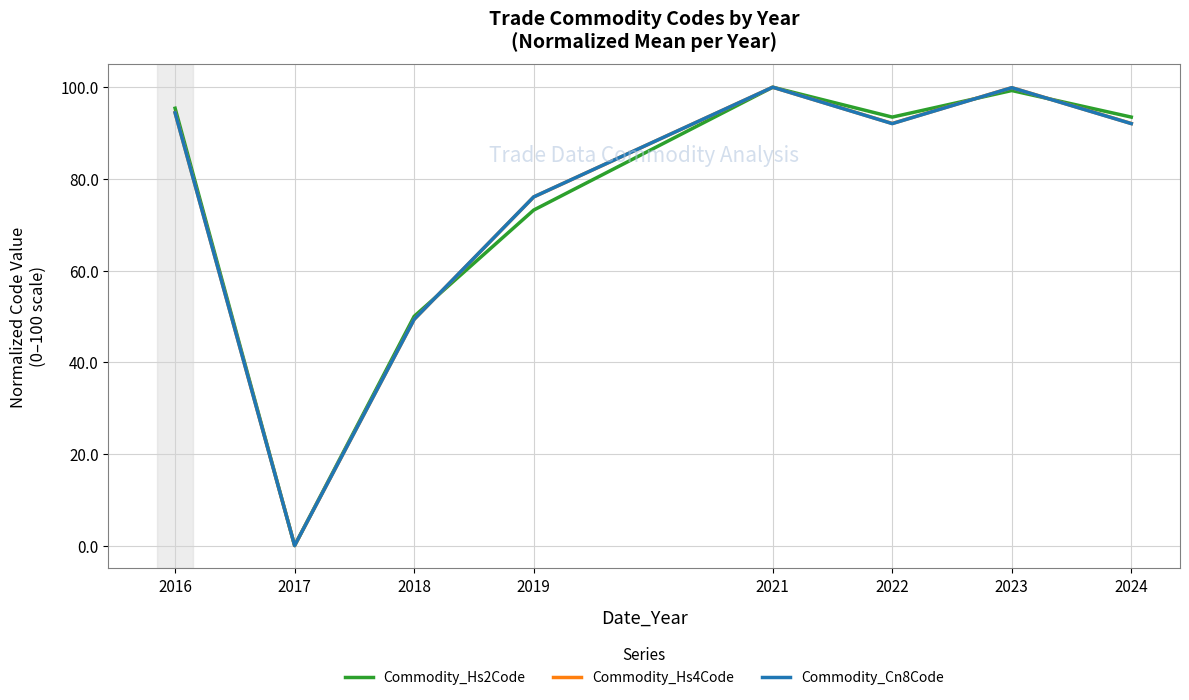

Is the value of Commodity_Cn8Code at 2018 greater than the value of Commodity_Hs4Code at 2021?

No